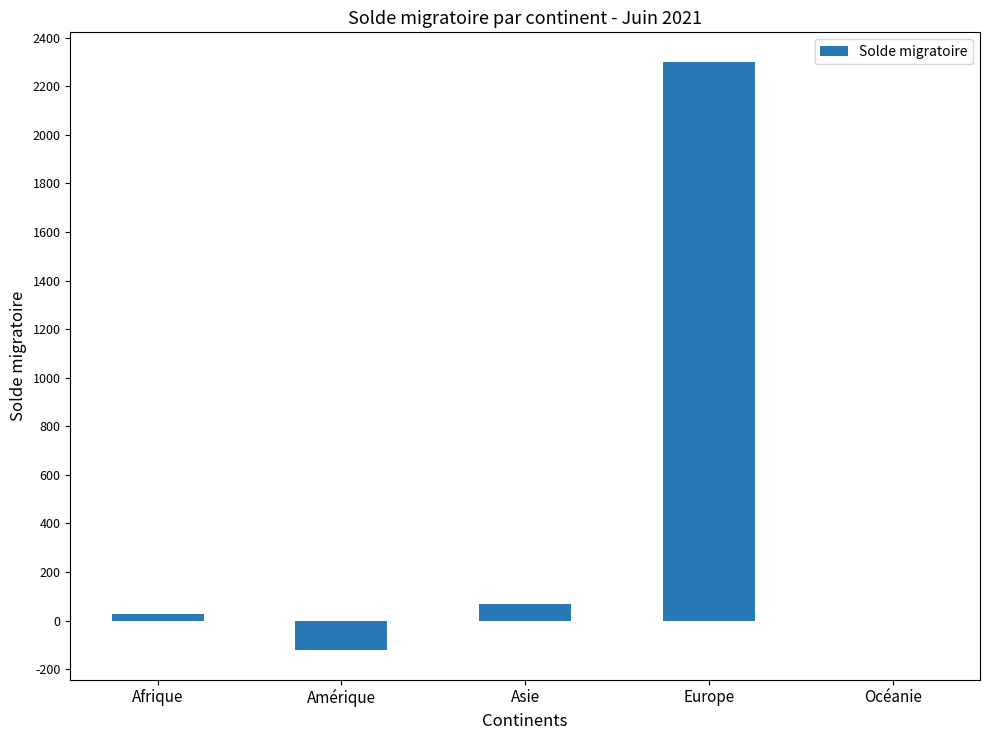

What is the change in value from Europe to Océanie?

-2302